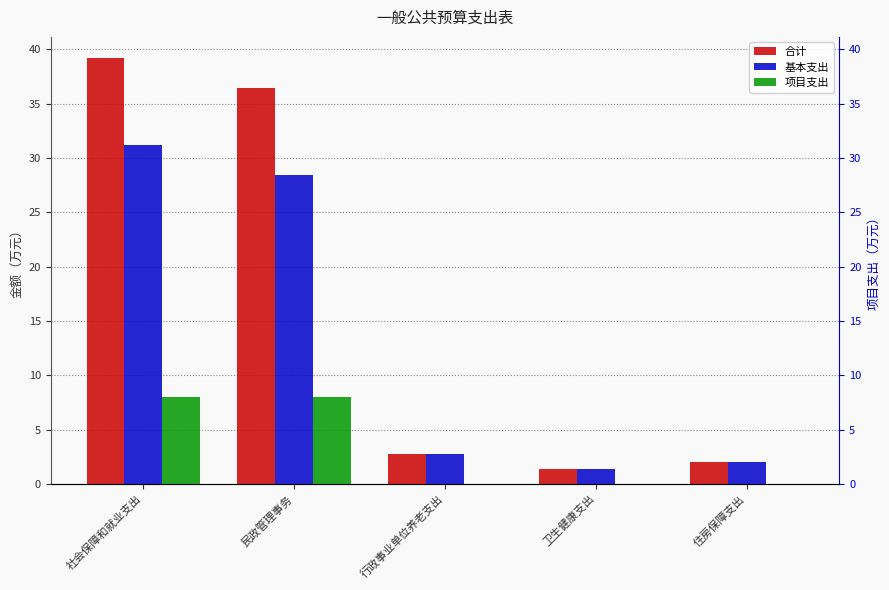

Is it true that 项目支出 equals -4.5 at 卫生健康支出?

False